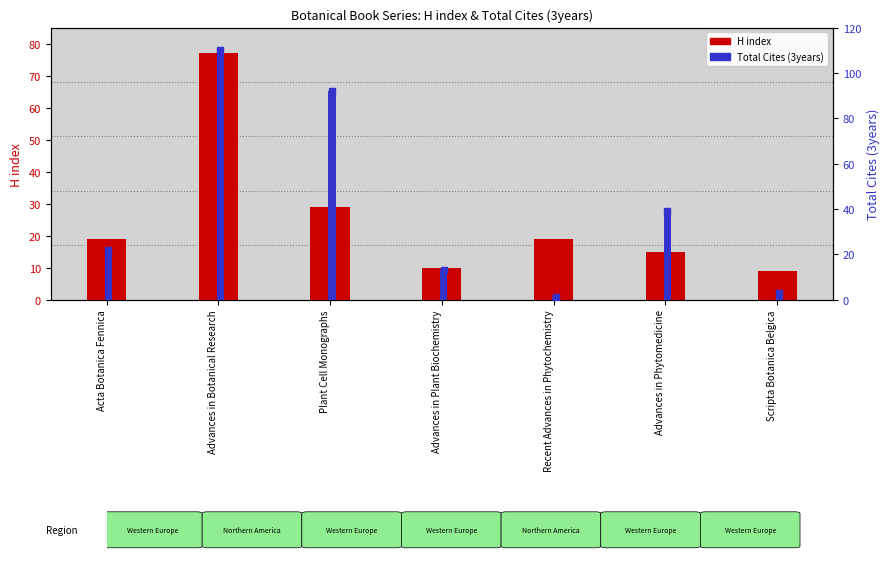

Which series has the largest Y range (max minus min)?

Total Cites (3years)